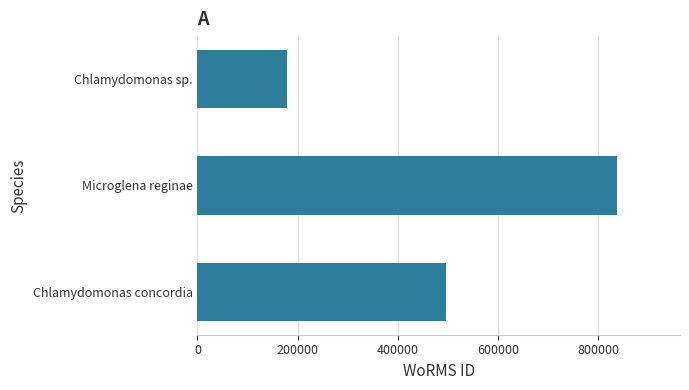

Rank the categories by value from highest to lowest.

Microglena reginae, Chlamydomonas concordia, Chlamydomonas sp.